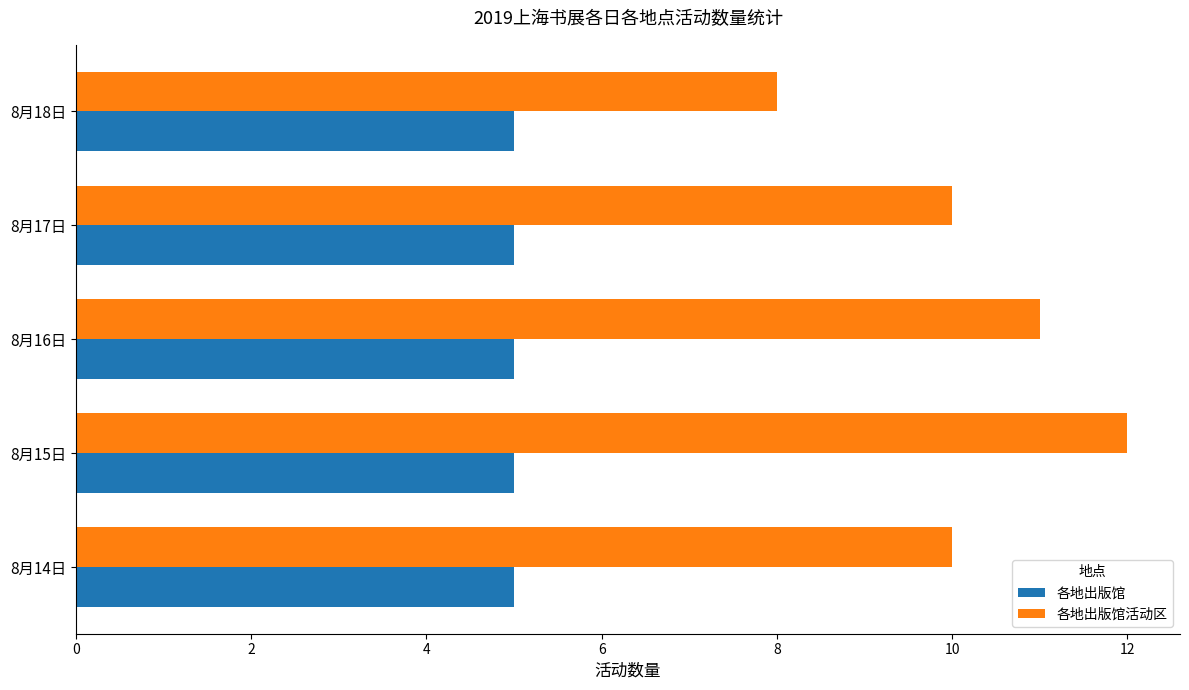

What is the minimum value for 各地出版馆?

5